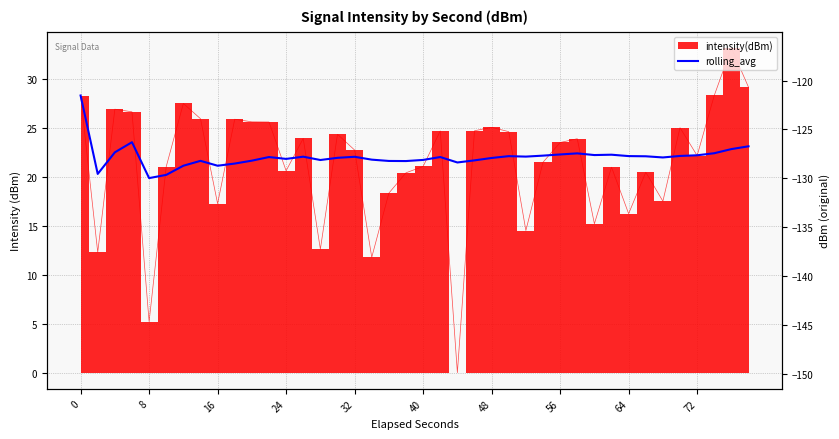

What is the approximate value at 32?

22.1